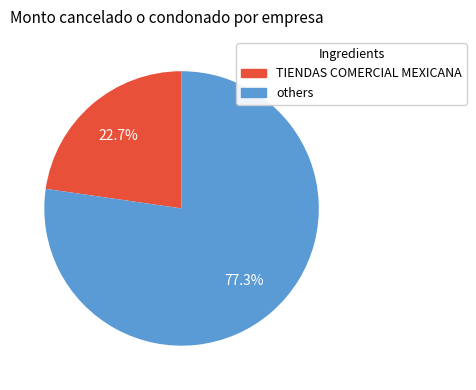

Does any single category account for the majority?

Yes